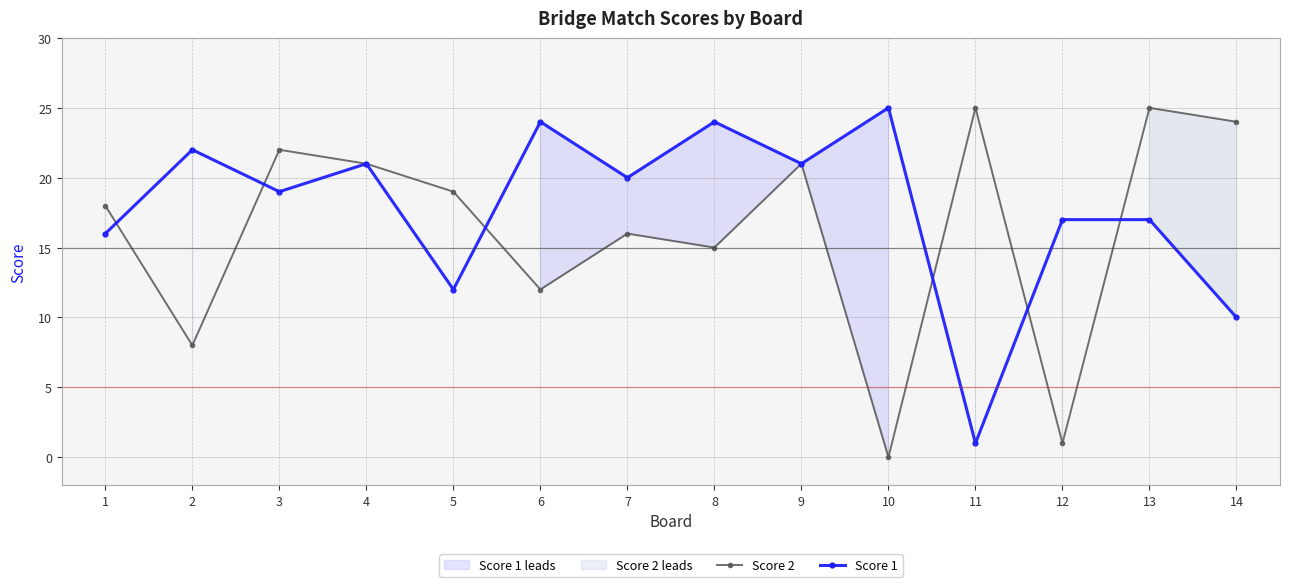

What are all the series names shown in the legend?

Score 2, Score 1